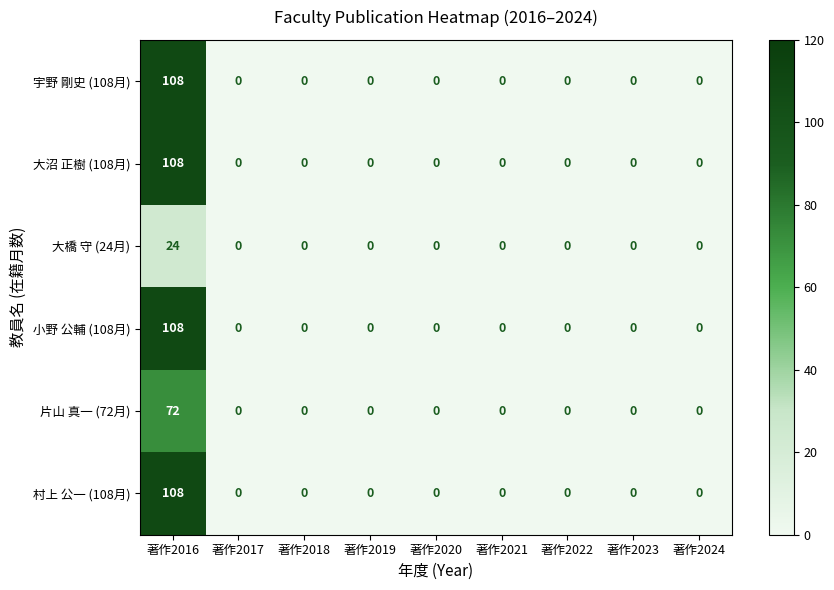

The 小野 公輔 (108月) series shows -62 at 著作2017. True or false?

False